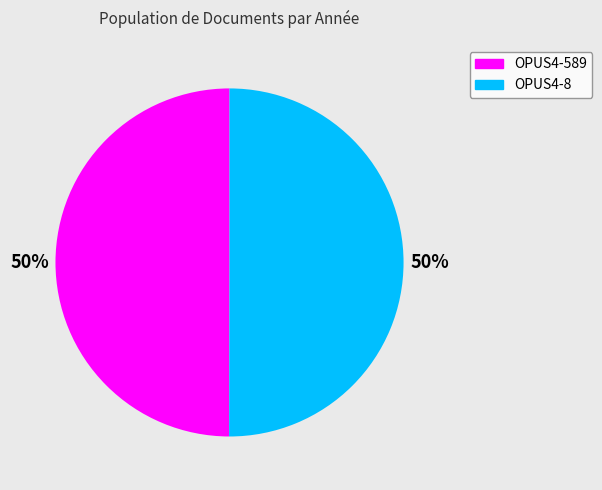

To the nearest percent, what portion does OPUS4-589 represent?

50%